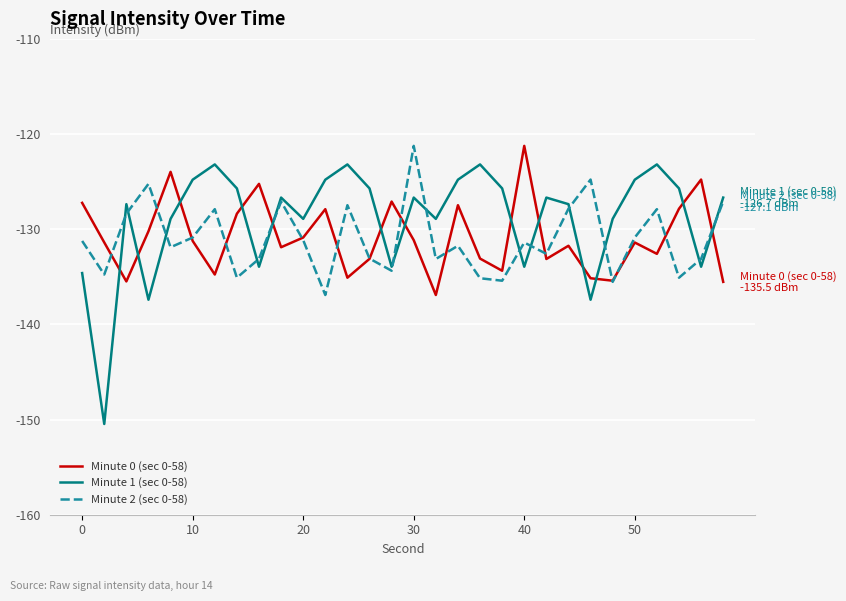

What are all the series names shown in the legend?

Minute 0 (sec 0-58), Minute 1 (sec 0-58), Minute 2 (sec 0-58)